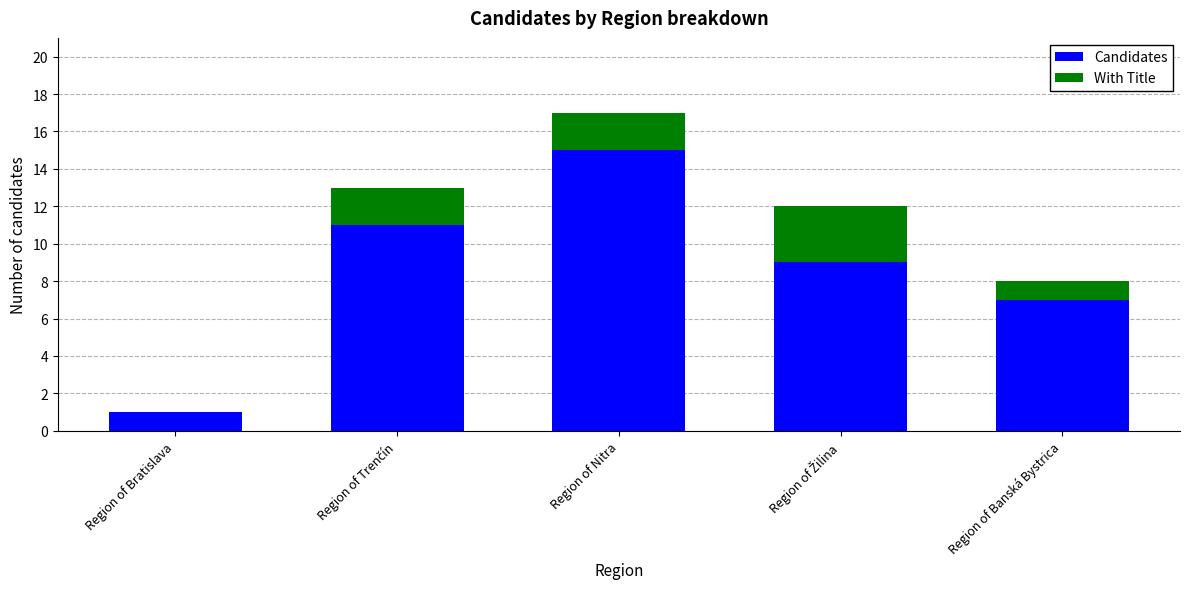

The value of Candidates at Region of Bratislava is 1. True or false?

True